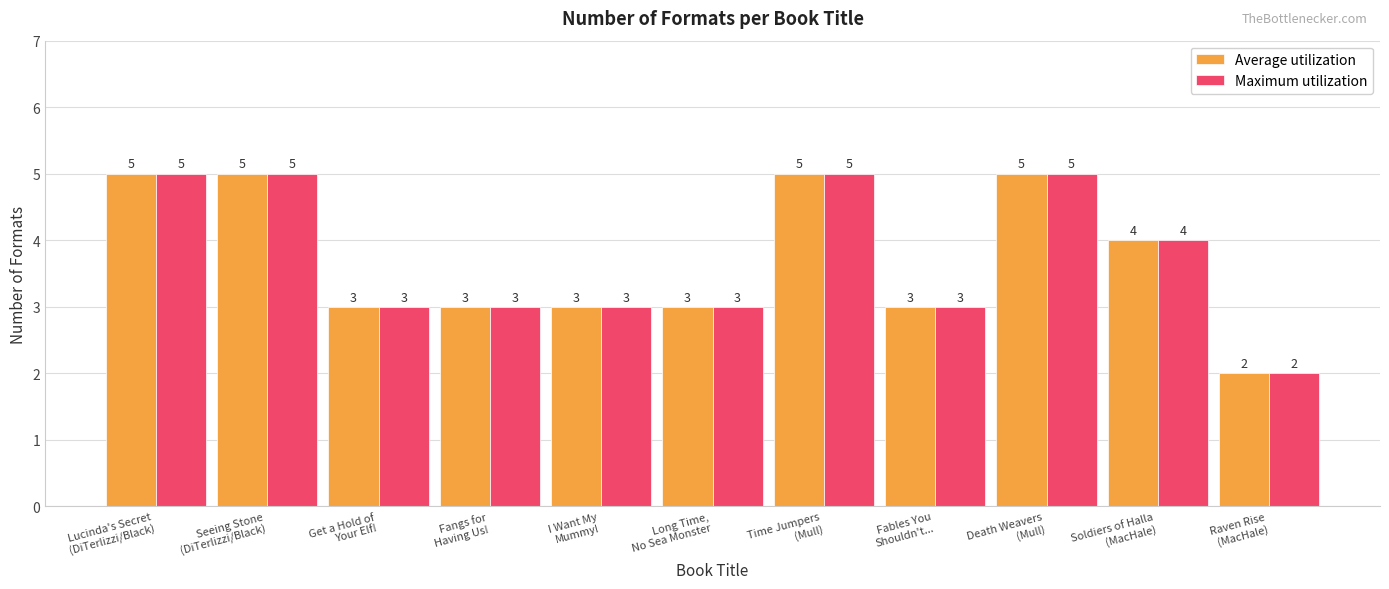

What is the minimum value shown in the chart?

2